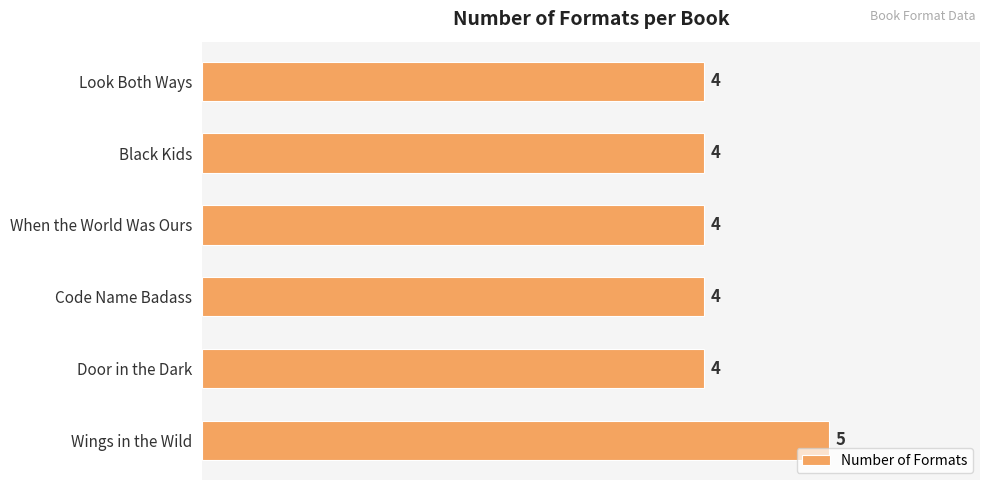

Approximately how many times larger is the value at Door in the Dark compared to Wings in the Wild?

0.8